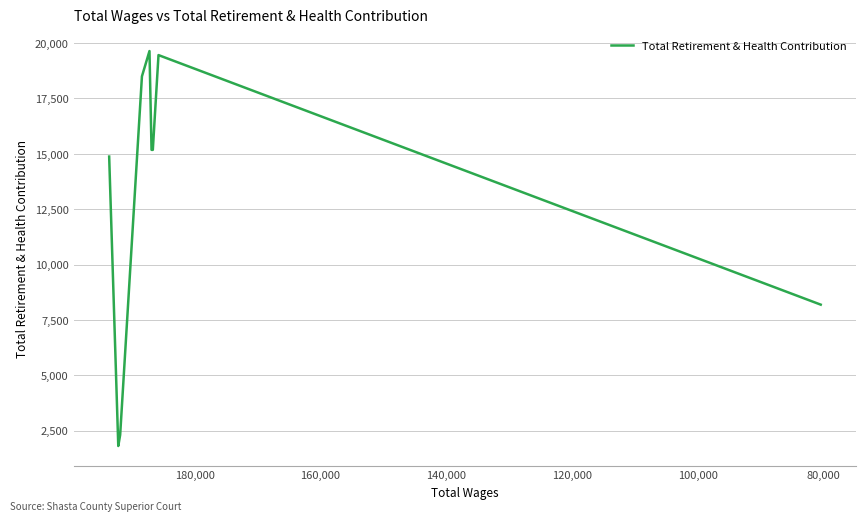

What is the difference between the maximum and minimum values?

17836